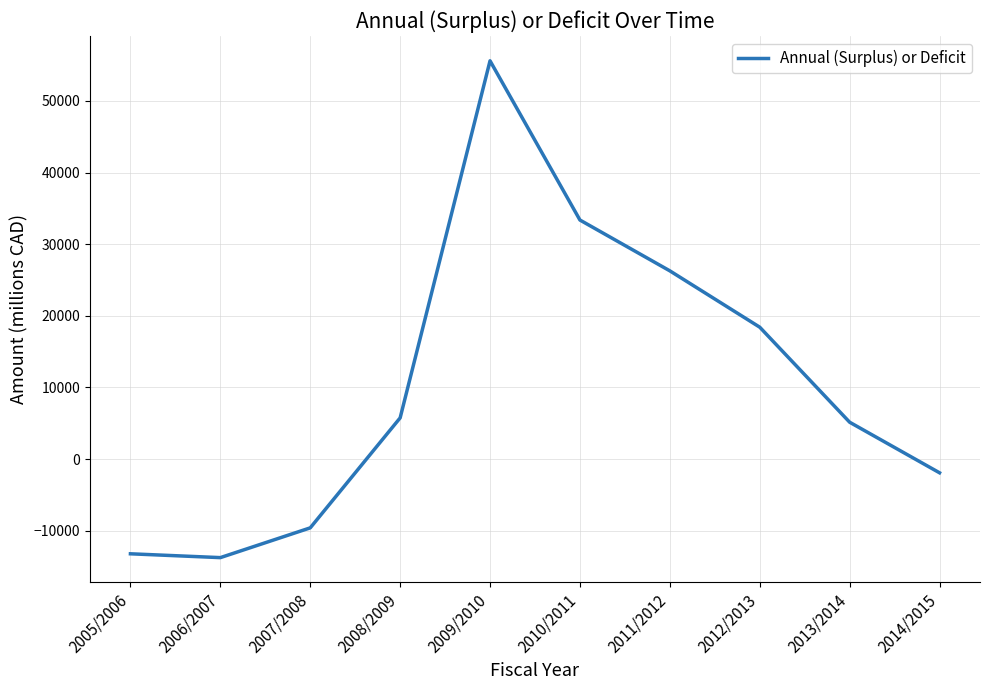

Count the number of data series in this chart.

1